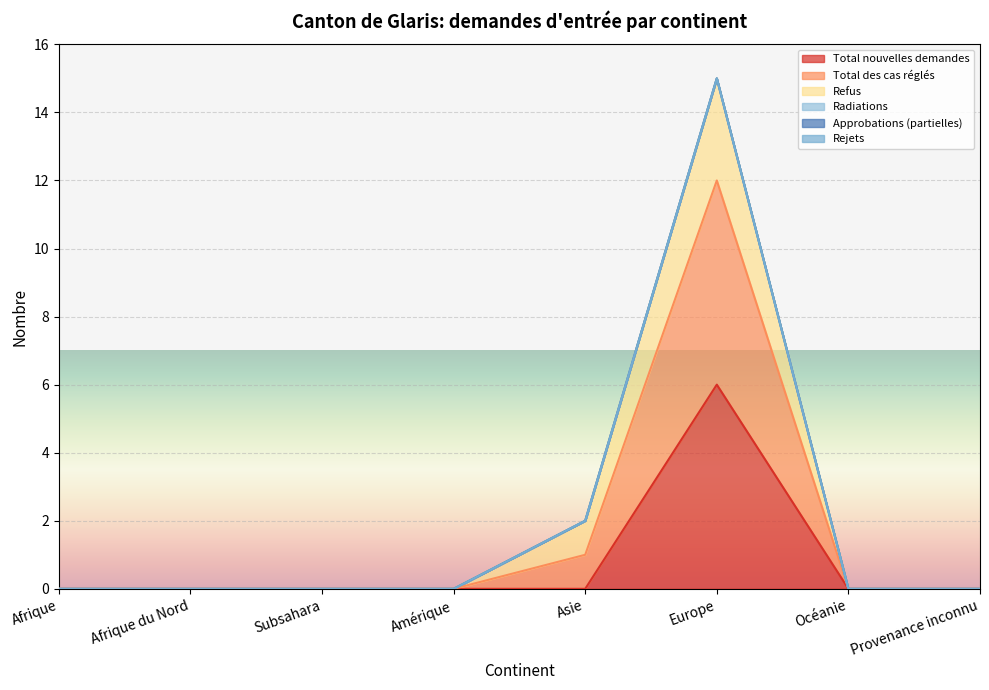

In Refus, how many points are higher than both neighbors (excluding endpoints)?

1